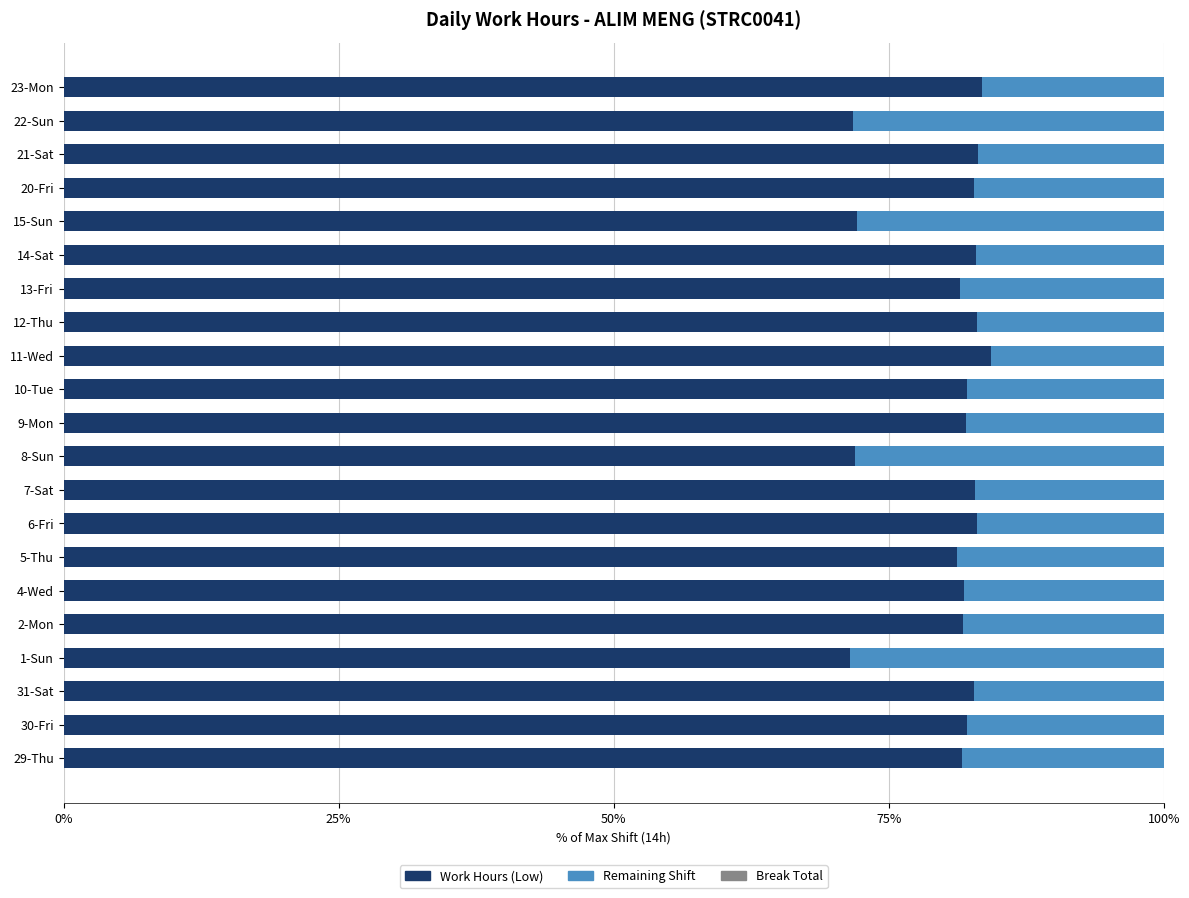

What is the lowest value of the Work Hours (Low) series?

71.5